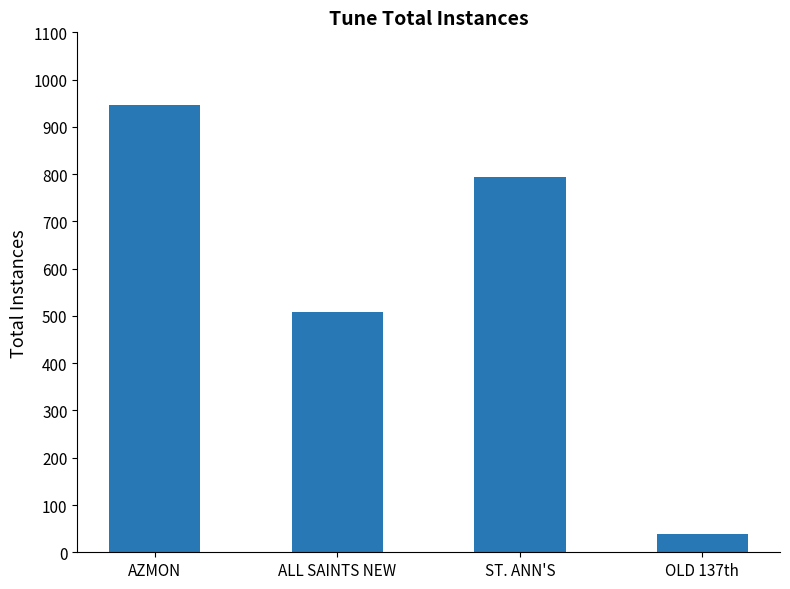

What is the value of the 2nd bar from the left?

509